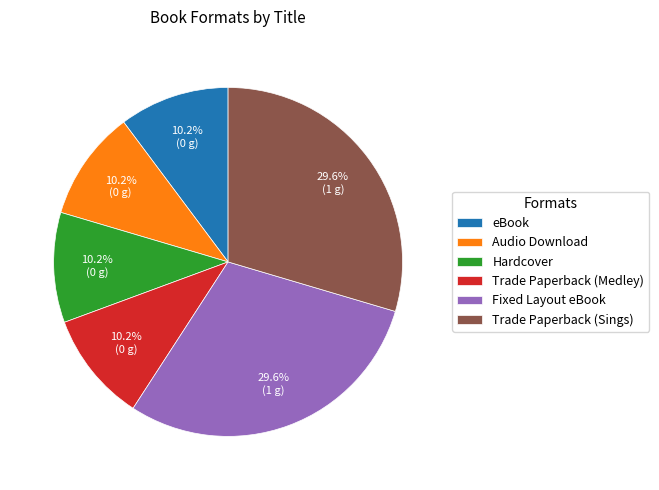

Does any single category account for the majority?

No